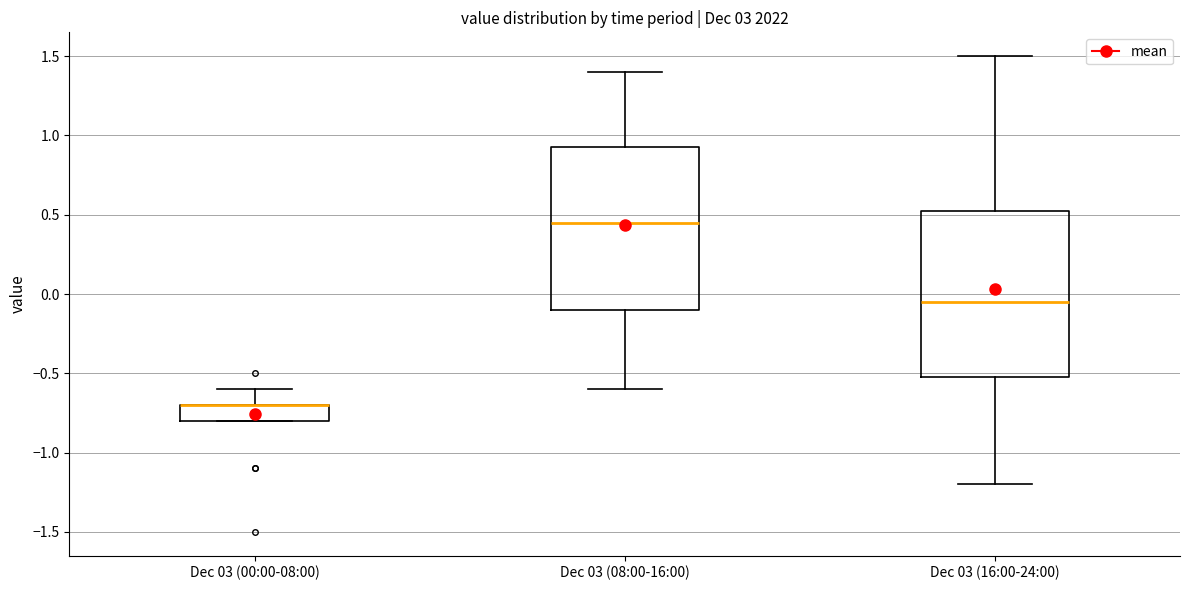

Reading left to right, read every box against the y-axis: the position of its median line, the range the box covers, and the ends of its whiskers. The values are not printed on the chart, so give them approximately, as read against the axis.

Dec 03 (00:00-08:00): median -0.70 (drawn on the box's upper edge), box -0.80 to -0.70, whiskers -0.80 to -0.60
Dec 03 (08:00-16:00): median 0.45, box -0.10 to 0.95, whiskers -0.60 to 1.40
Dec 03 (16:00-24:00): median -0.05, box -0.50 to 0.55, whiskers -1.20 to 1.50